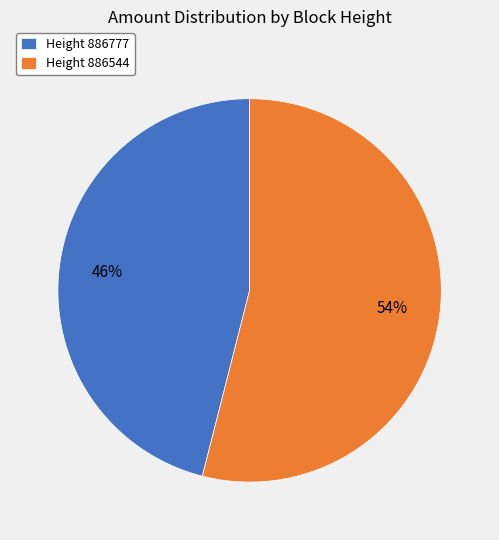

Is the sum of Height 886777 and Height 886544 greater than half?

Yes